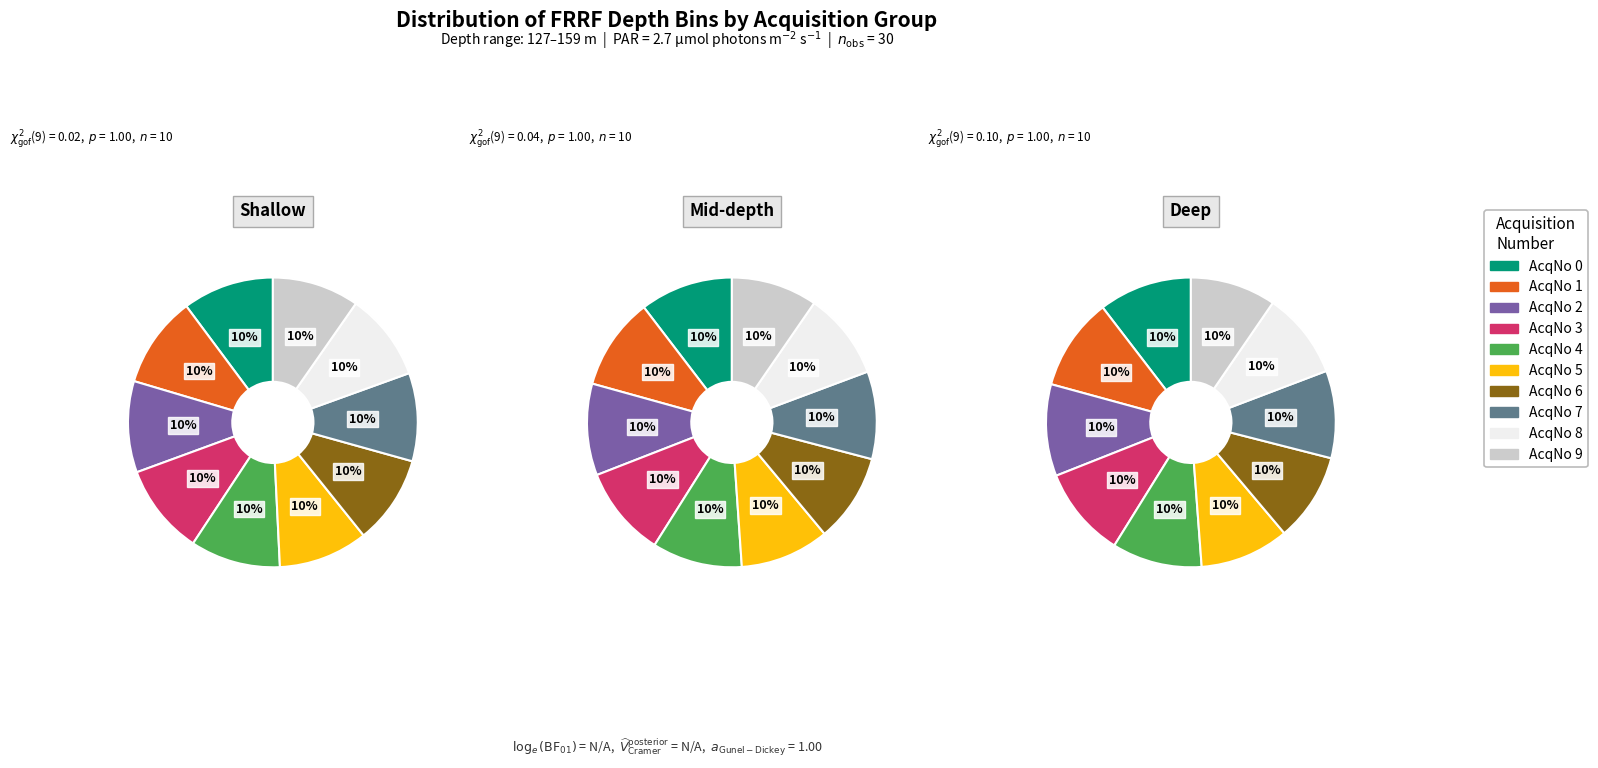

How many segments does this pie chart have?

10